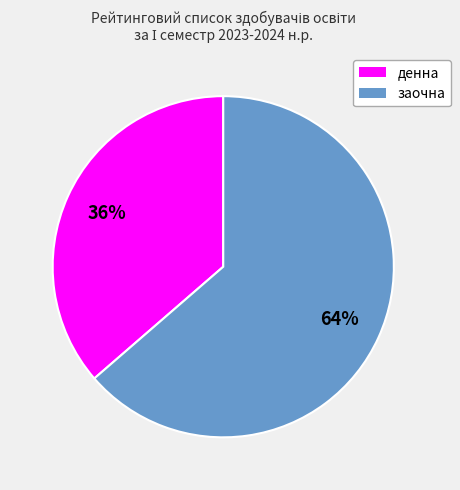

Combined, do заочна and денна account for over 50%?

Yes